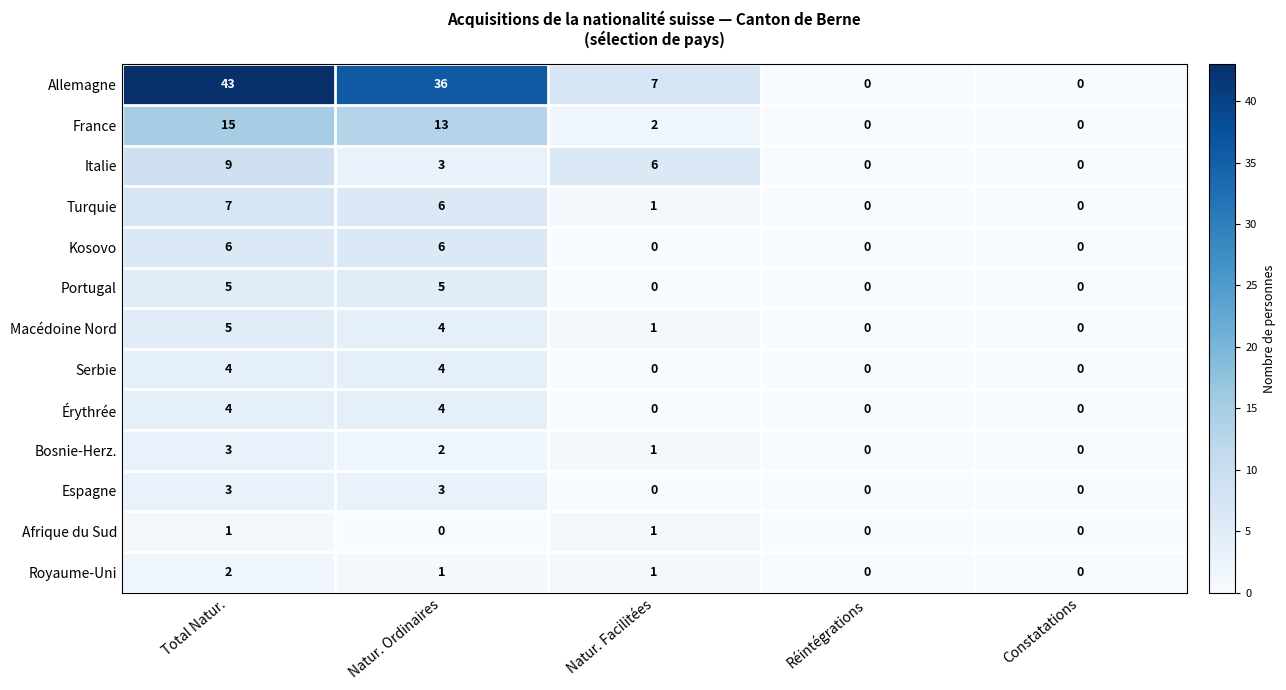

Is it true that Espagne equals 0 at Natur. Facilitées?

True